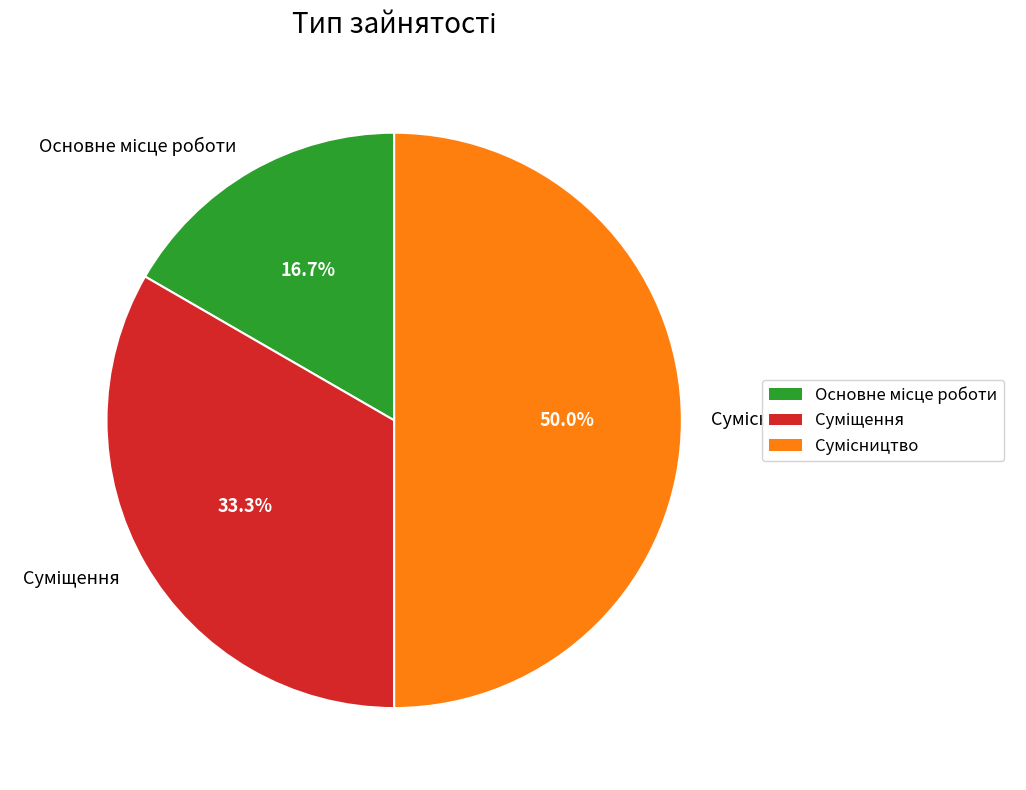

What percentage is the Суміщення slice, to the nearest percent?

33%